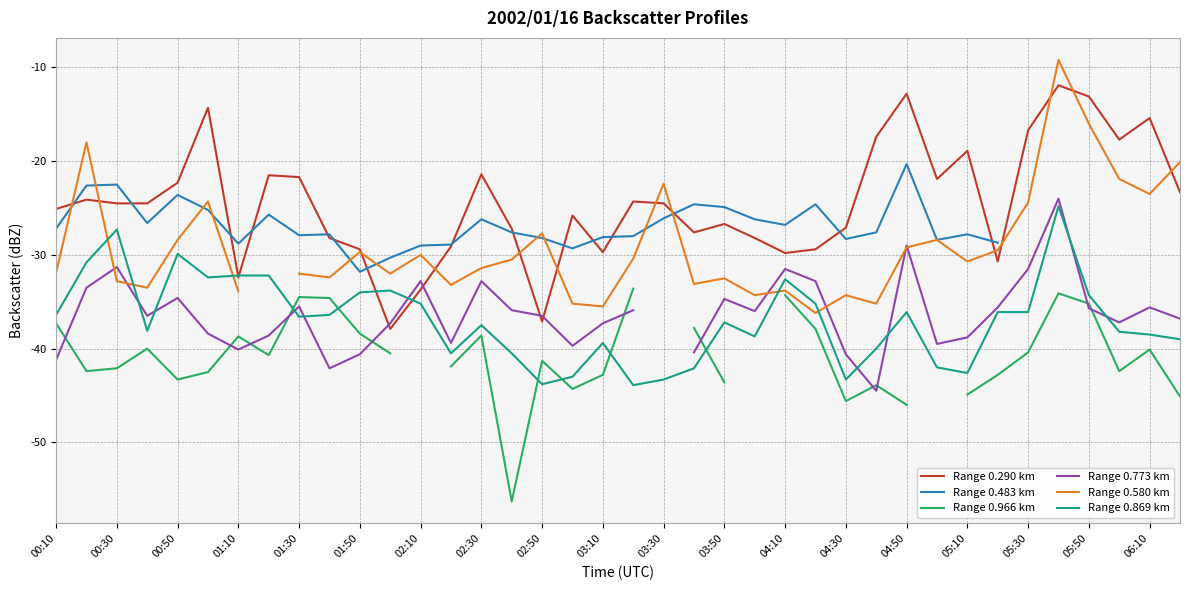

What is the greatest value displayed?

-9.2